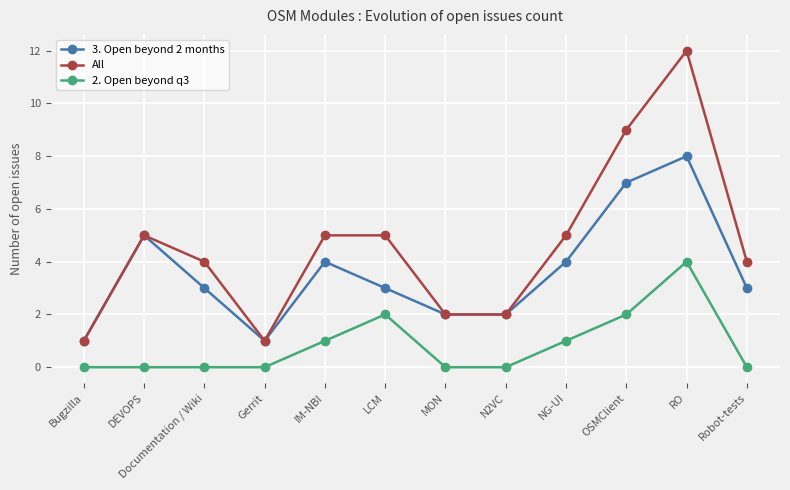

Where is the first local maximum for All?

DEVOPS